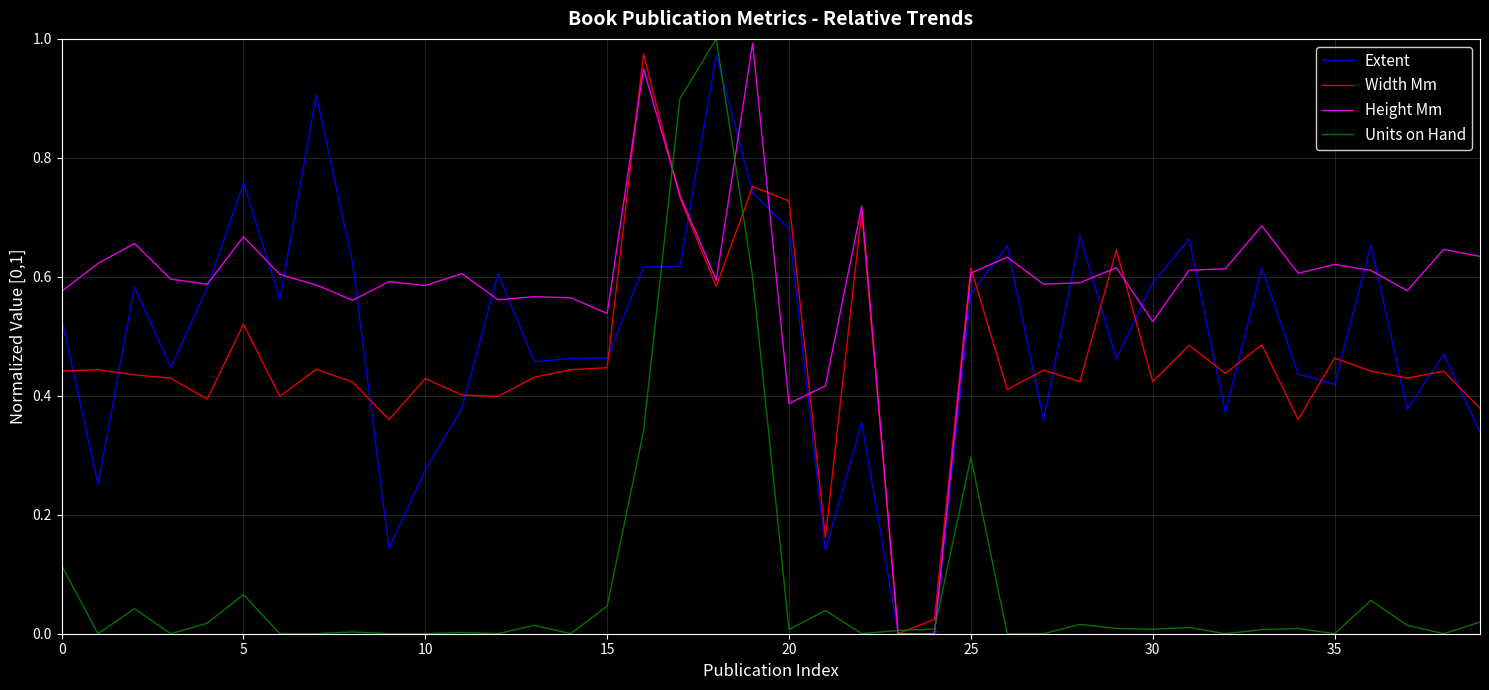

Which series has the largest total across all categories?

Height Mm